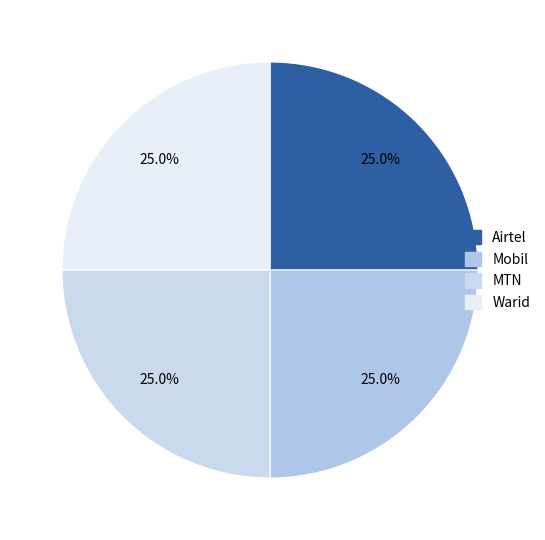

To the nearest percent, what is the combined percentage of Airtel and MTN?

50%